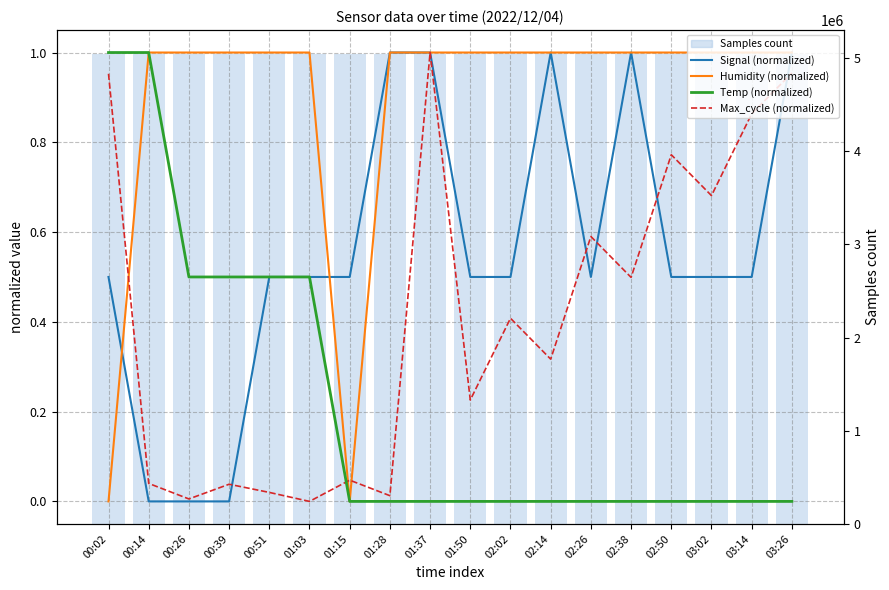

Which category has the lowest value in the Samples count series?

01:03